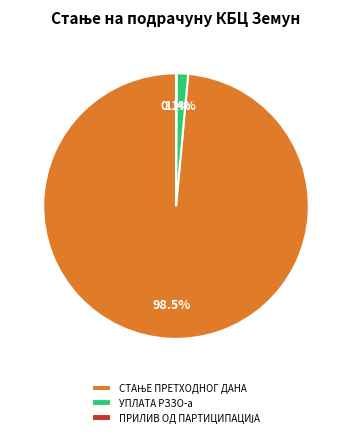

Does any single category account for the majority?

Yes